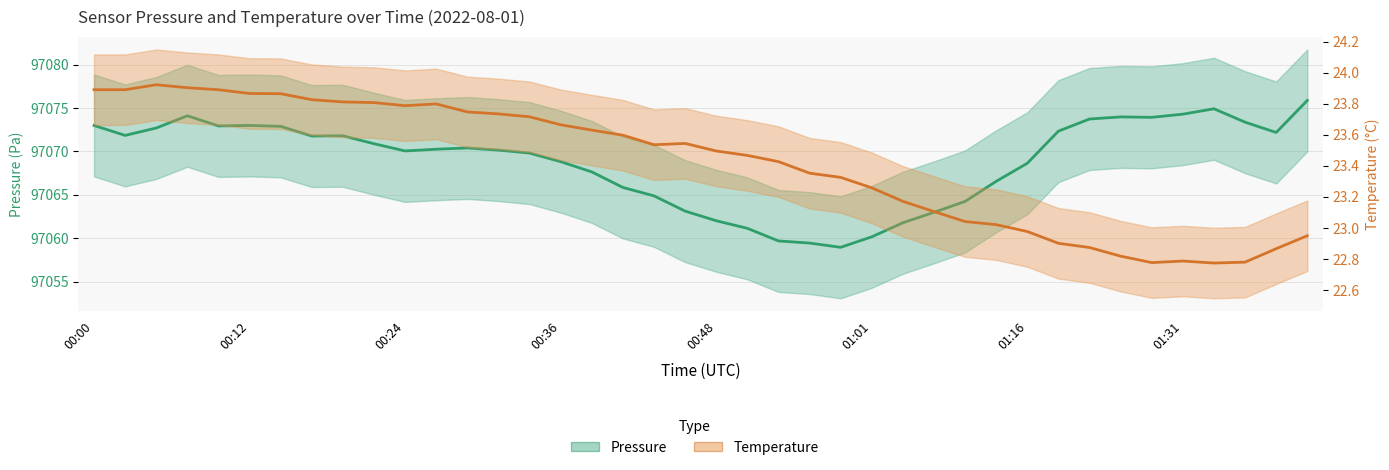

Between 34 and 30, which is larger?

34